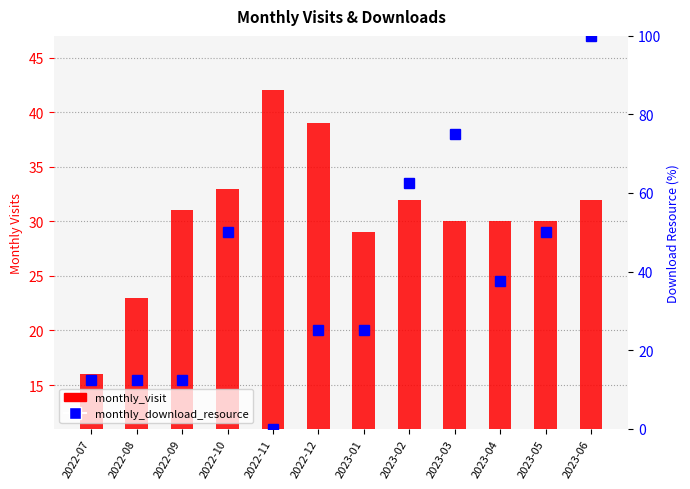

What is the difference between the monthly_visit values at 2022-08 and 2022-12?

16.0